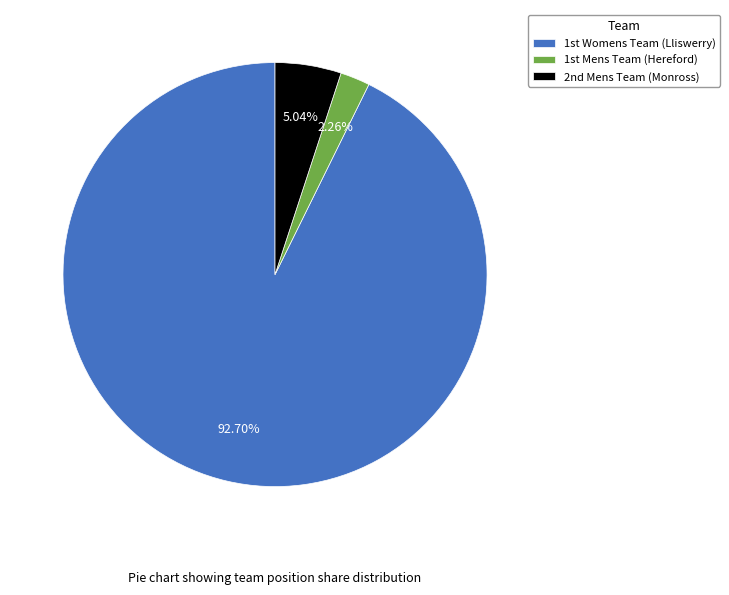

Rank the categories by value from lowest to highest.

1st Mens Team (Hereford), 2nd Mens Team (Monross), 1st Womens Team (Lliswerry)